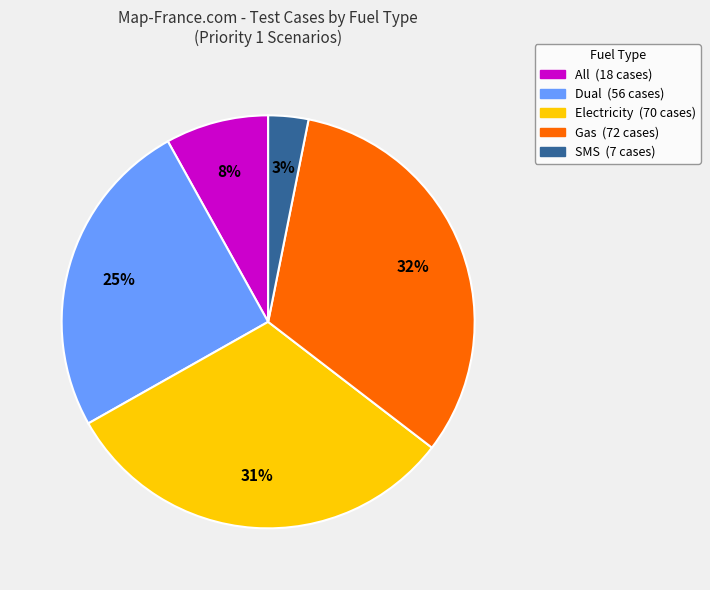

Do Electricity and Dual together represent more than half of the pie?

Yes